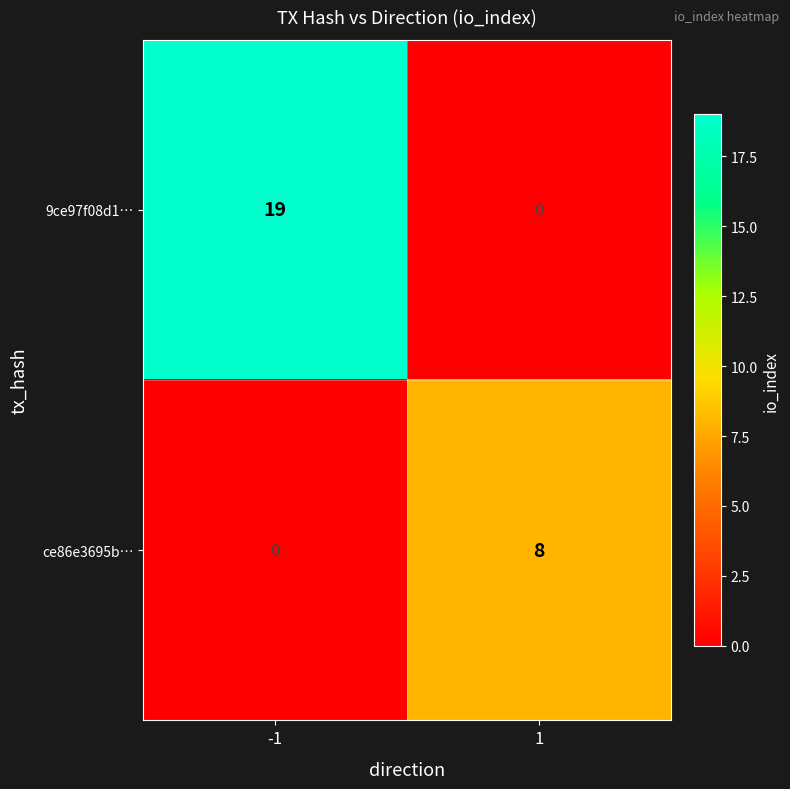

The value of 9ce97f08d1… at 1 is -13. True or false?

False